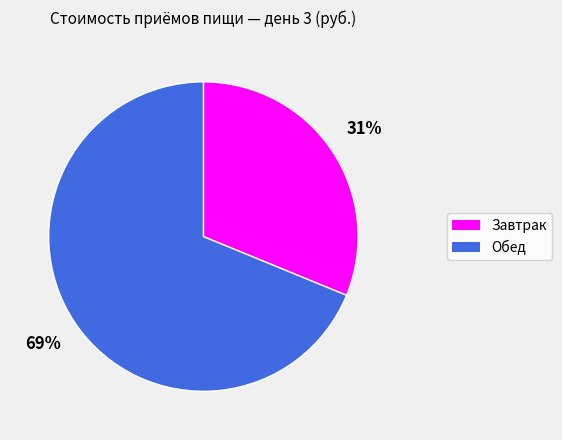

Rank the categories by value from lowest to highest.

Завтрак, Обед